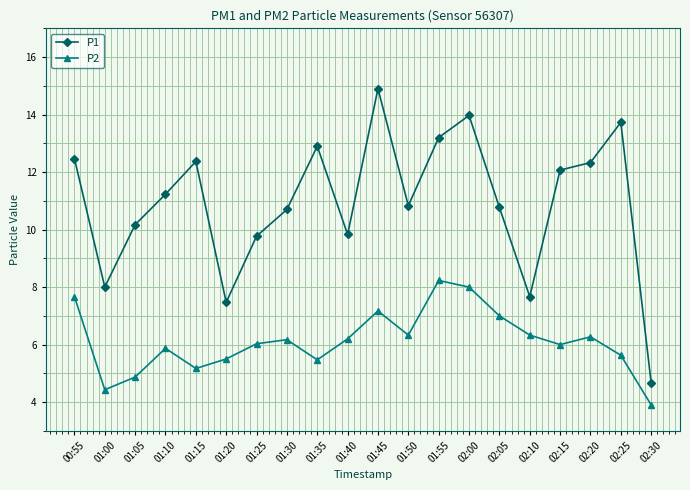

How many interior local peaks does the P2 series have?

5